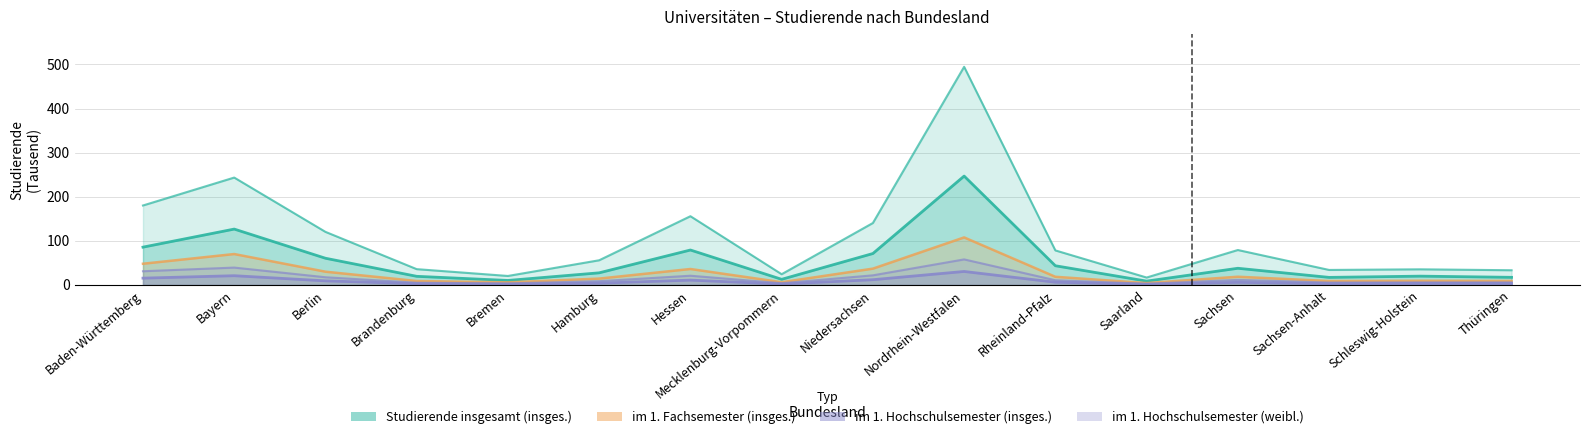

Does the chart display data point markers on the line(s)?

No